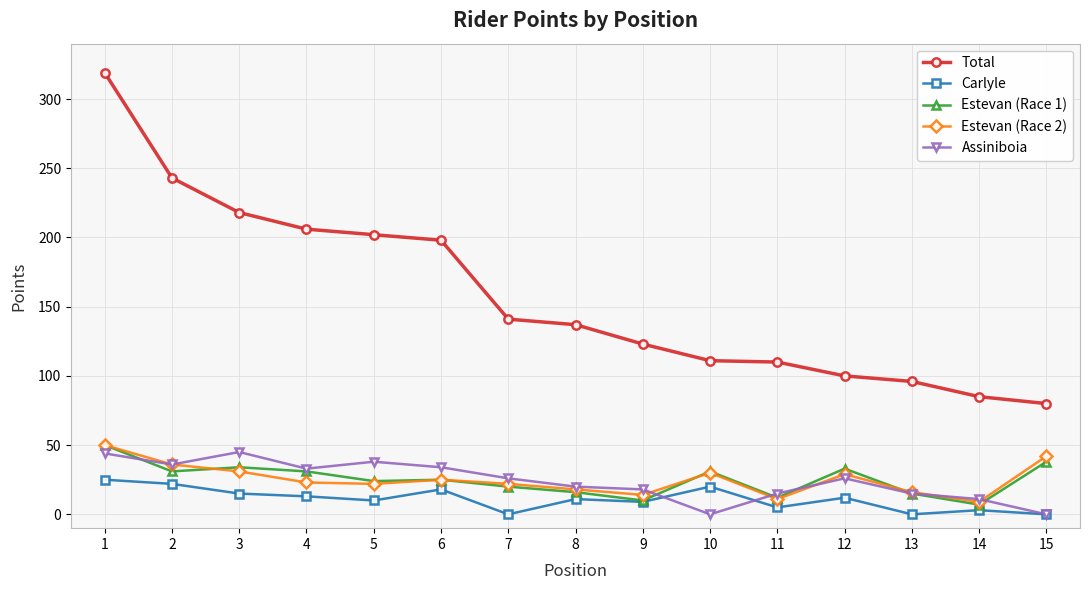

In Estevan (Race 2), how many points are lower than both neighbors (excluding endpoints)?

4